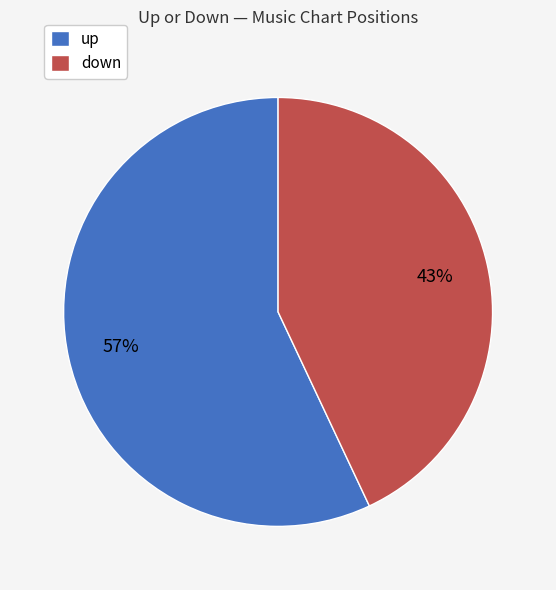

To the nearest percent, what is the difference between the largest and smallest slice percentages?

14%